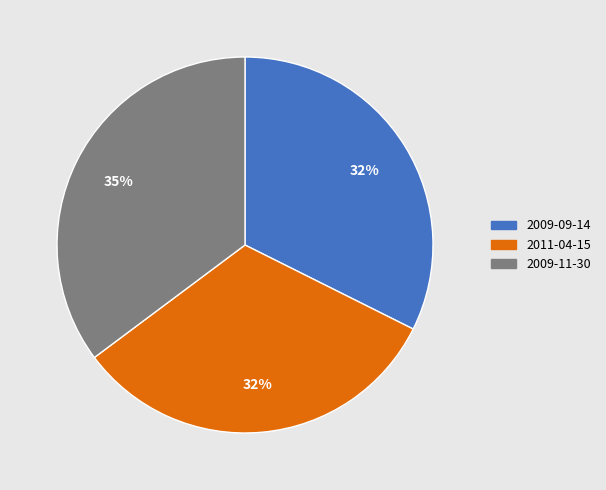

To the nearest percent, what portion does 2009-09-14 represent?

32%